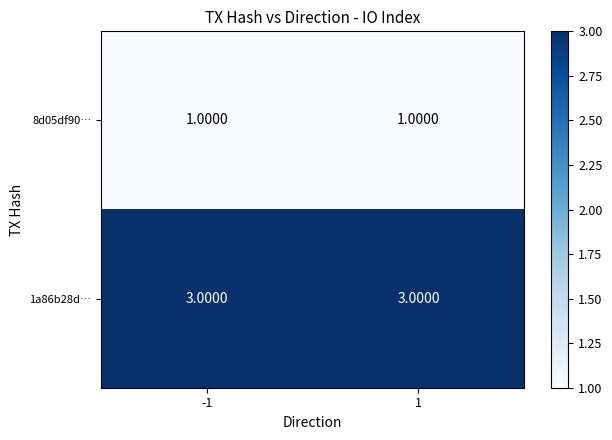

What is the average value of the 1a86b28d… series?

3